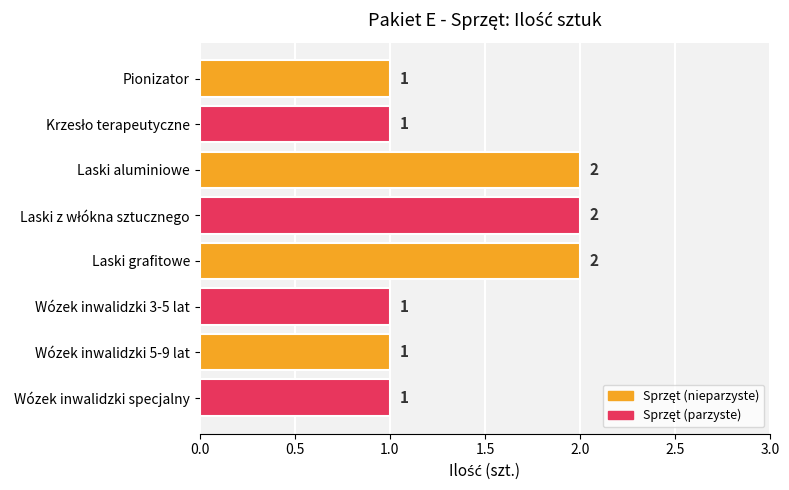

What is the value of the 1st bar from the top?

1